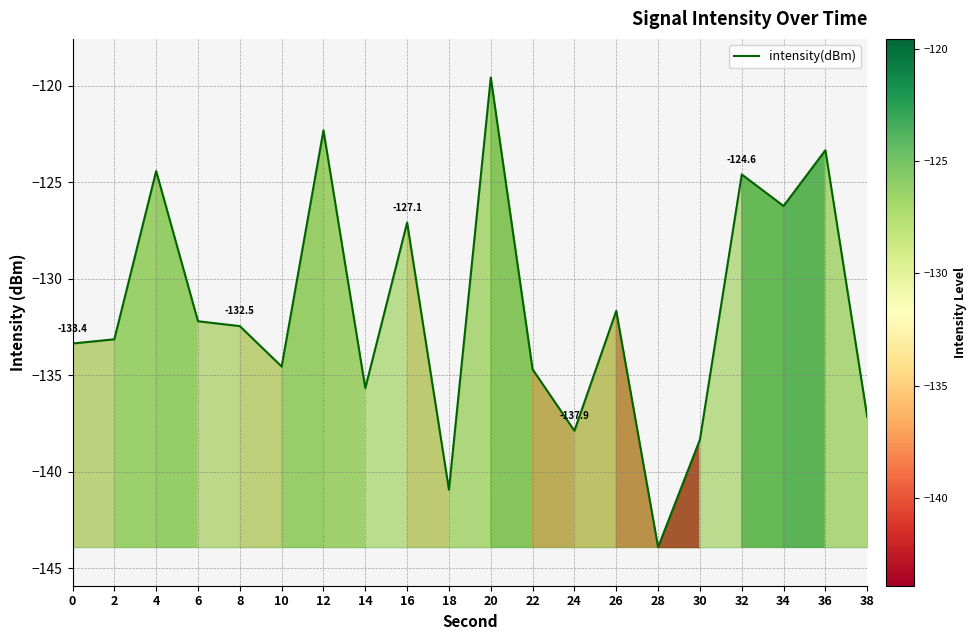

What is the difference between the values at 30 and 2?

5.2